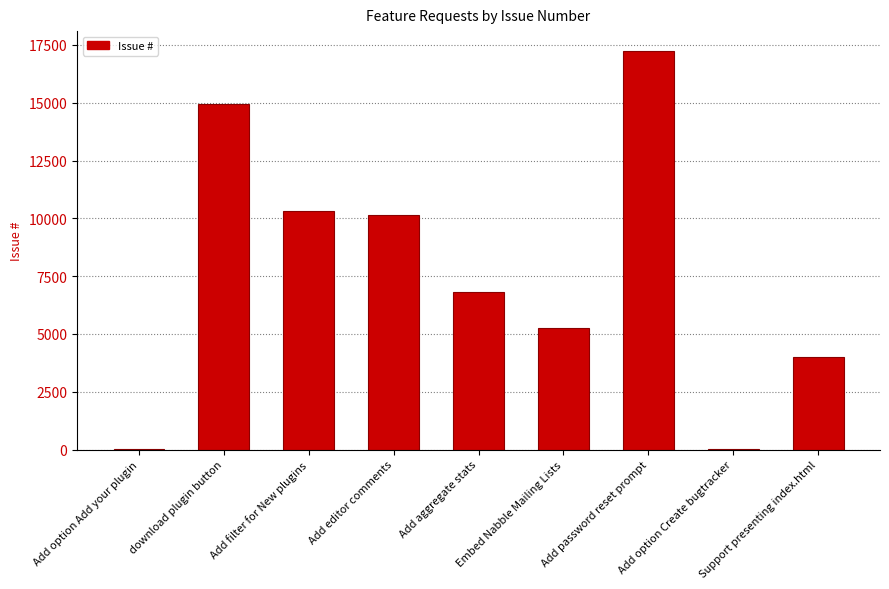

What is the change in value from Add aggregate stats to Add password reset prompt?

+10430